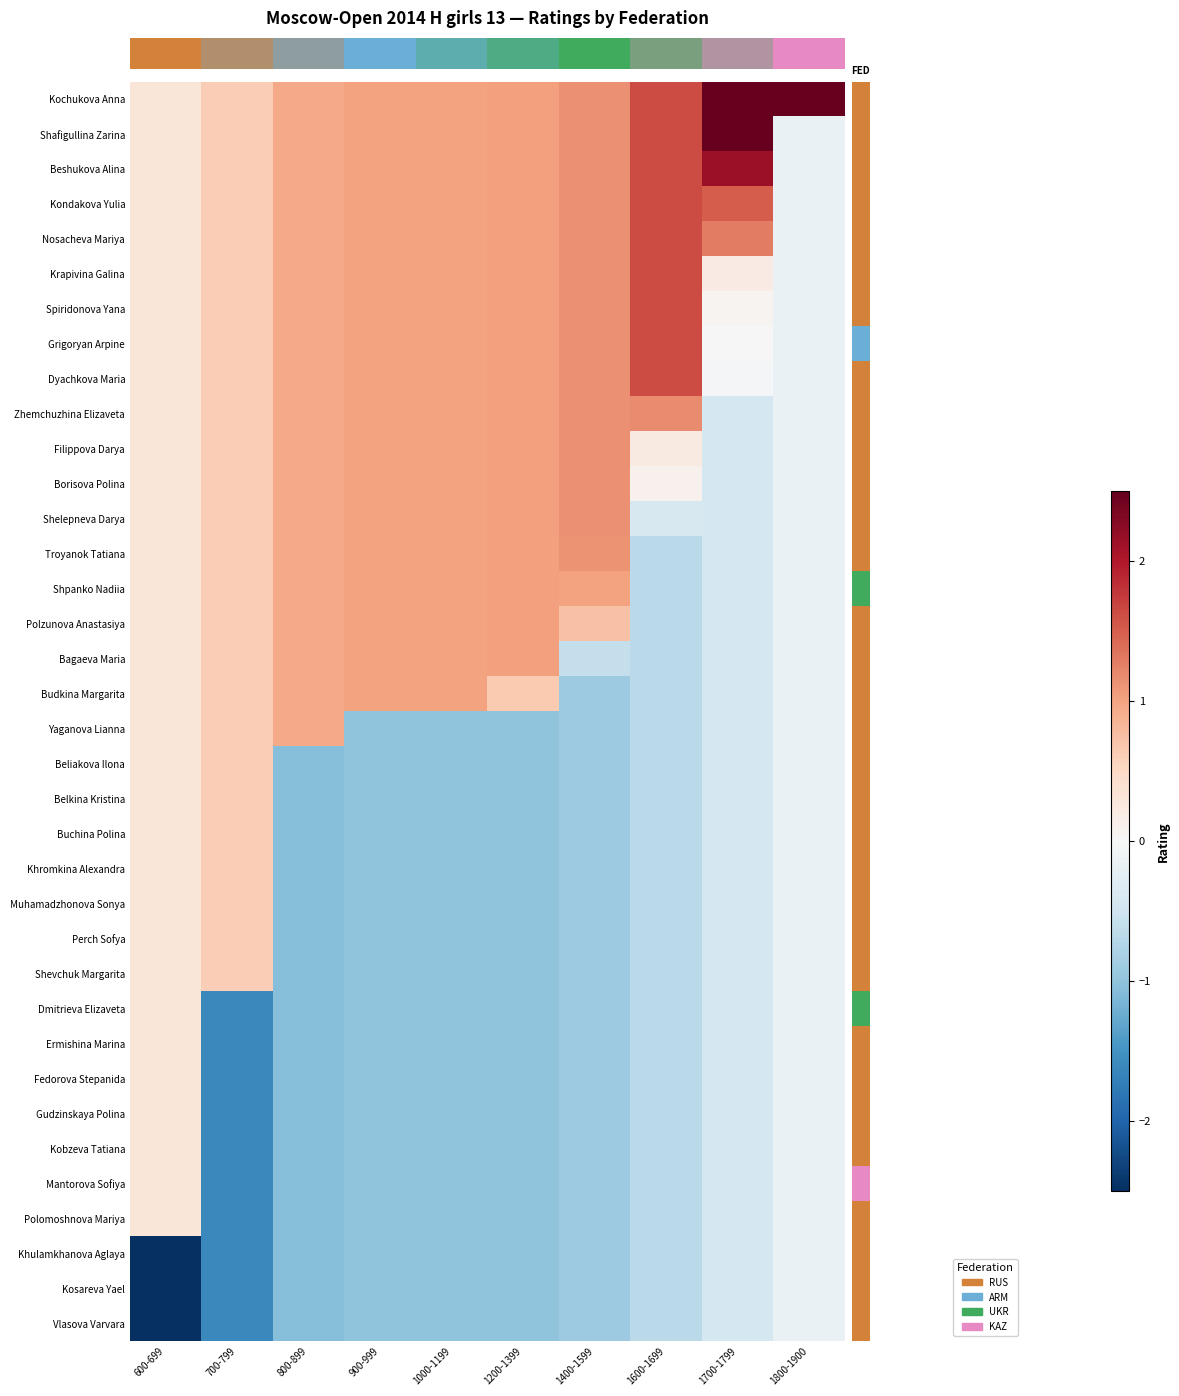

At how many categories does at least one series exceed -2?

10